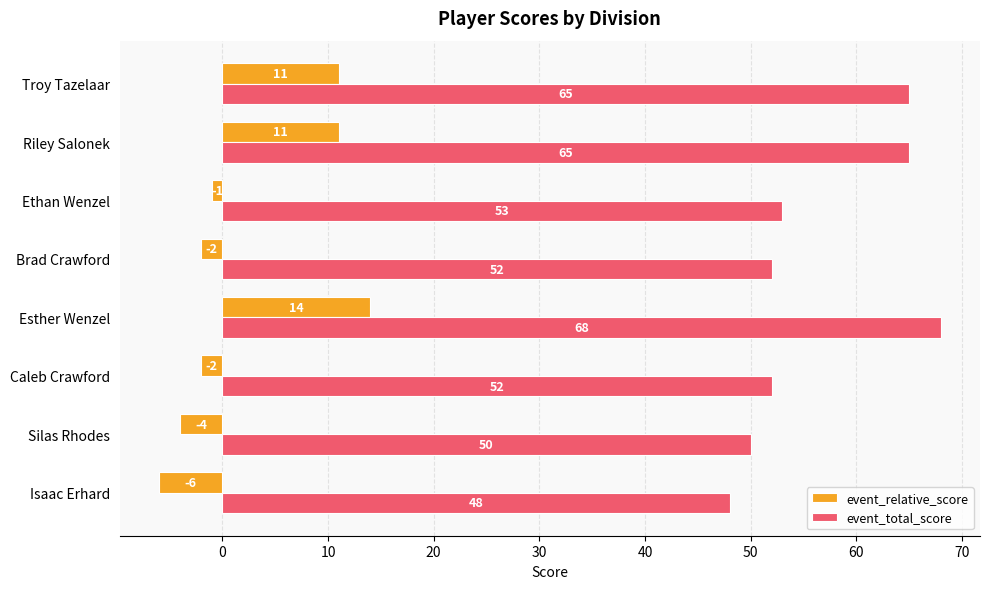

What is the difference between the highest and lowest values at Ethan Wenzel?

54